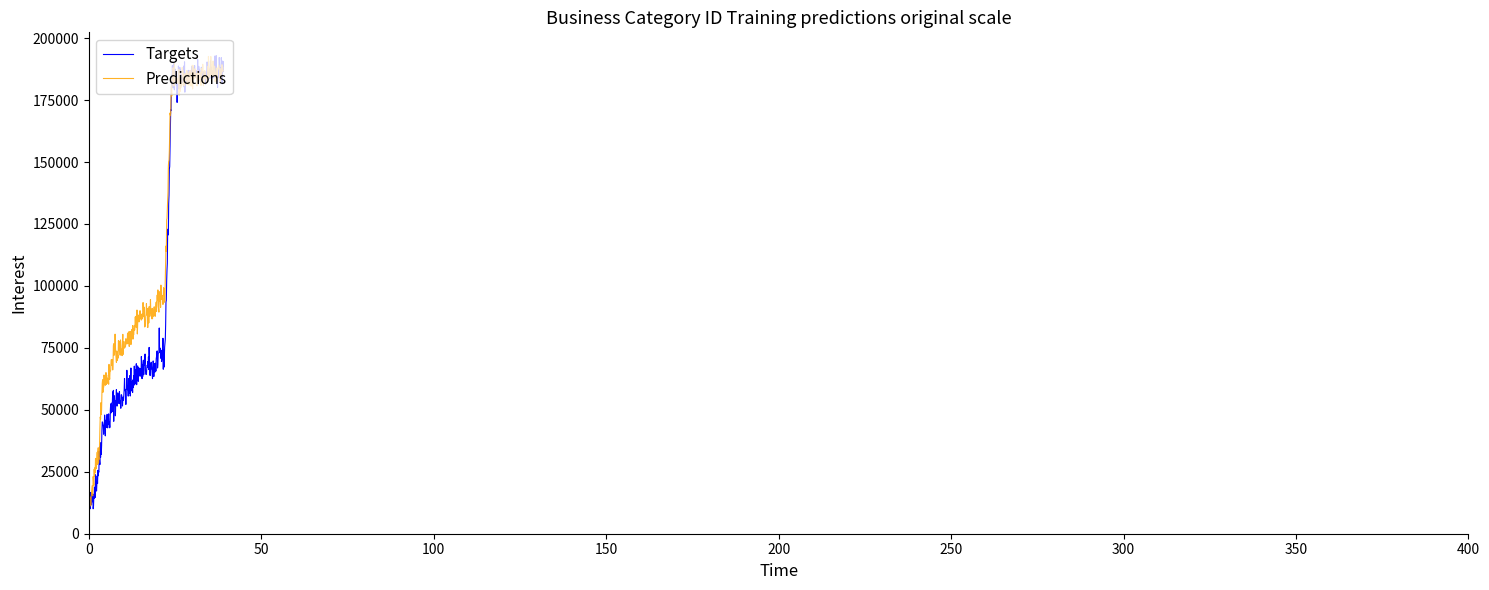

What are all the series names shown in the legend?

Targets, Predictions